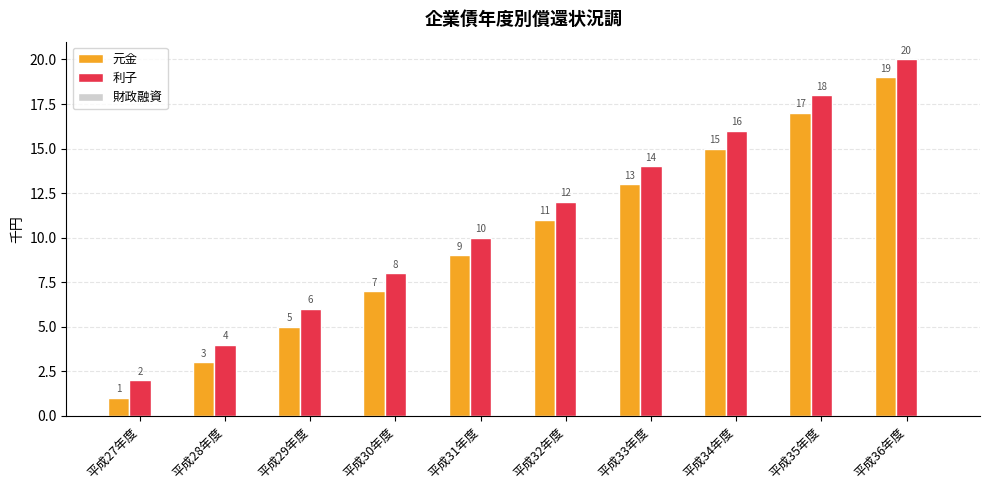

At which category is the sum across all series the highest?

平成36年度